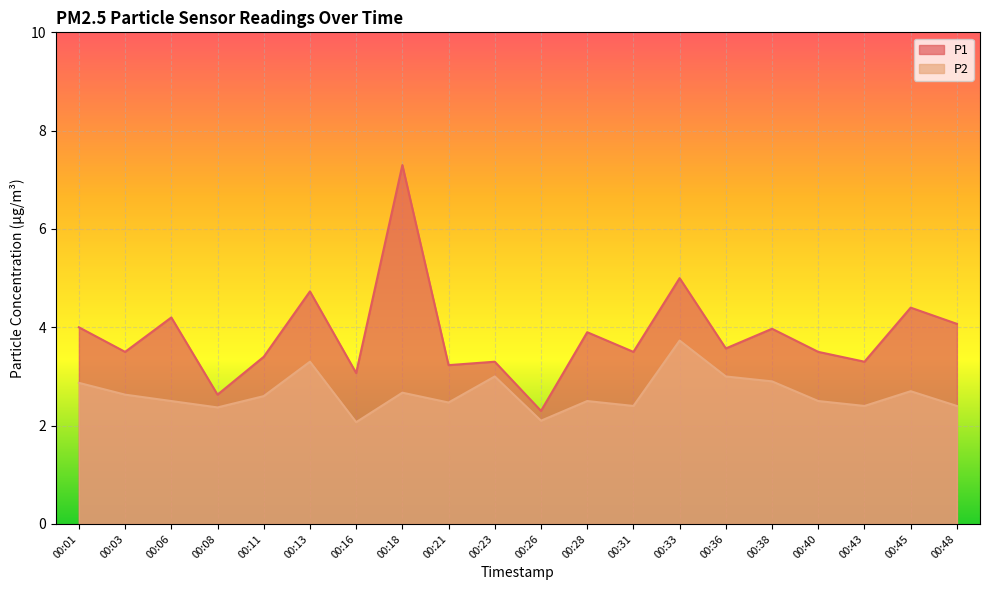

What are all the series names shown in the legend?

P1, P2